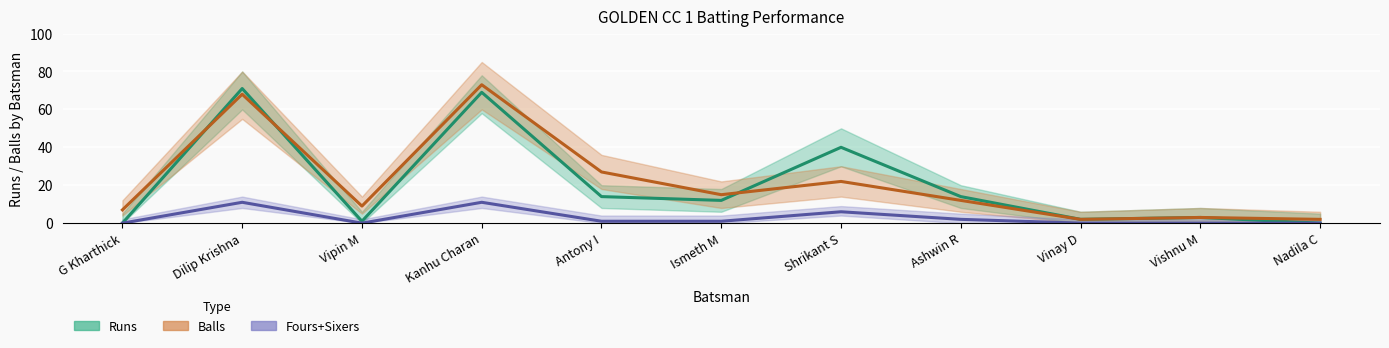

What is the value of the Runs point at the 2nd from the left?

71